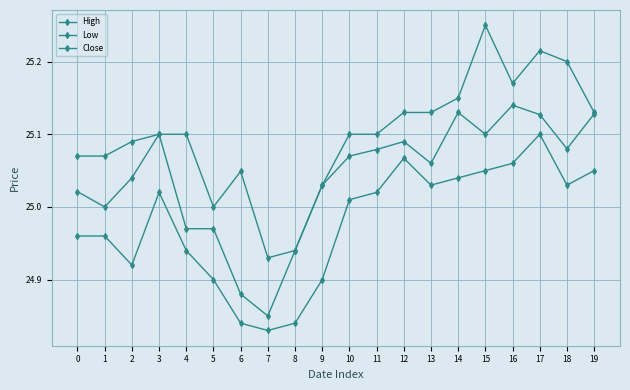

Read the Close value at 10.

25.1